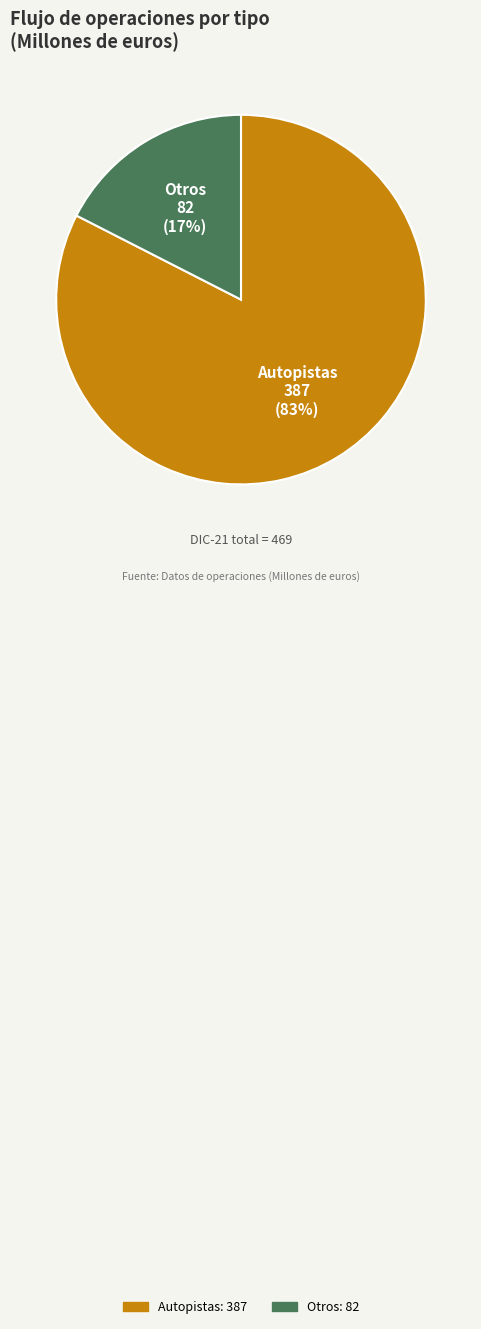

Is it true that Autopistas is 77% of the pie?

False